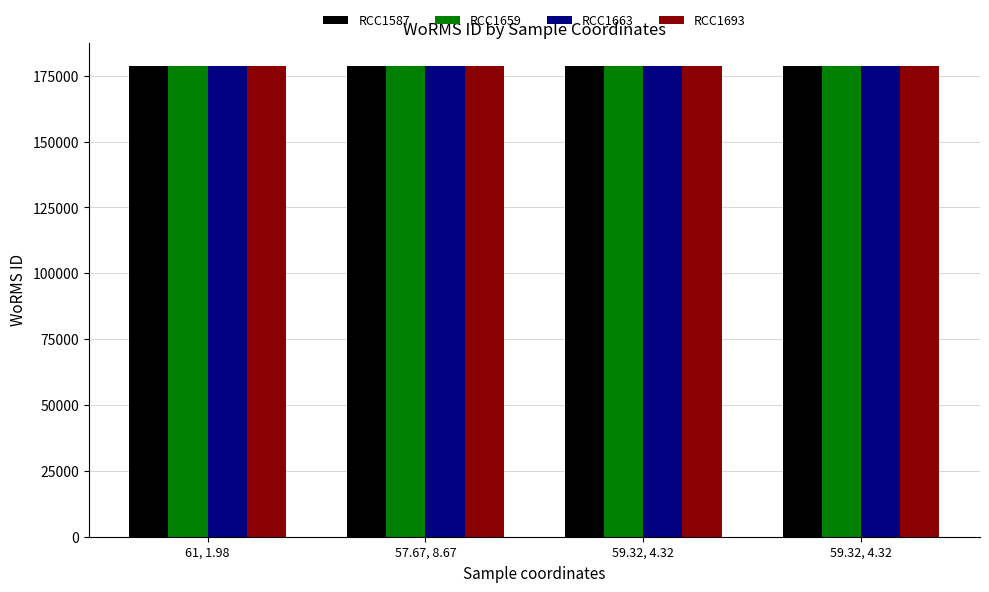

Is it true that RCC1693 equals 278515 at 59.32, 4.32?

False